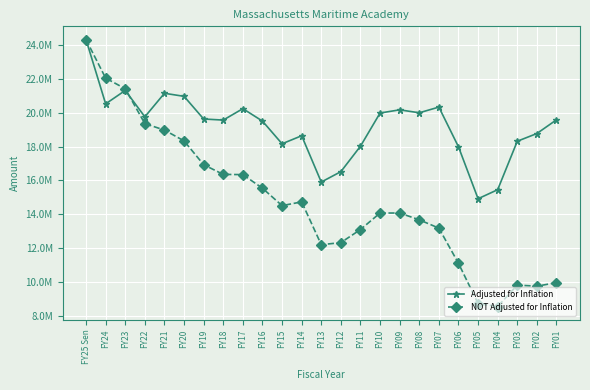

Reading left to right, transcribe all the data shown in this chart.

Adjusted for Inflation: 24311925	20522501	21314398	19757443	21146787	20966505	19627792	19564703	20239019	19504504	18165518	18639801	15906191	16519757	18022903	19981518	20169399	19995500	20331575	17987544	14920930	15454999	18315740	18770541	19580624
NOT Adjusted for Inflation: 24311925	22041908	21413427	19355243	18974172	18335358	16929177	16358059	16344745	15541878	14513682	14734703	12207384	12330691	13102278	14077588	14077588	13676739	13186243	11107771	8733263	8558263	9821637	9758896	9965715